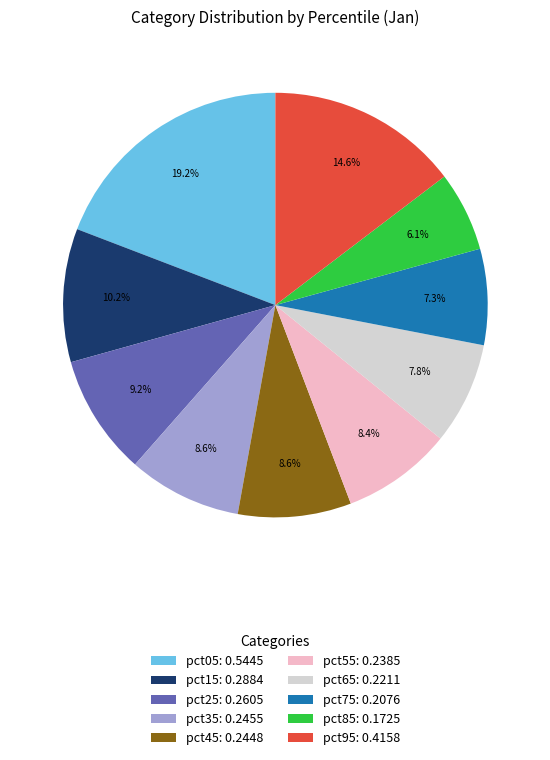

Which slice is the largest?

pct05